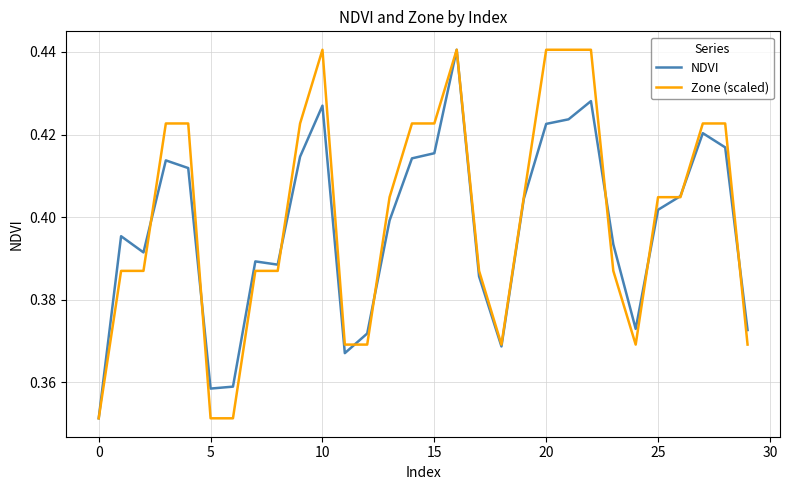

Does the chart display data point markers on the line(s)?

No